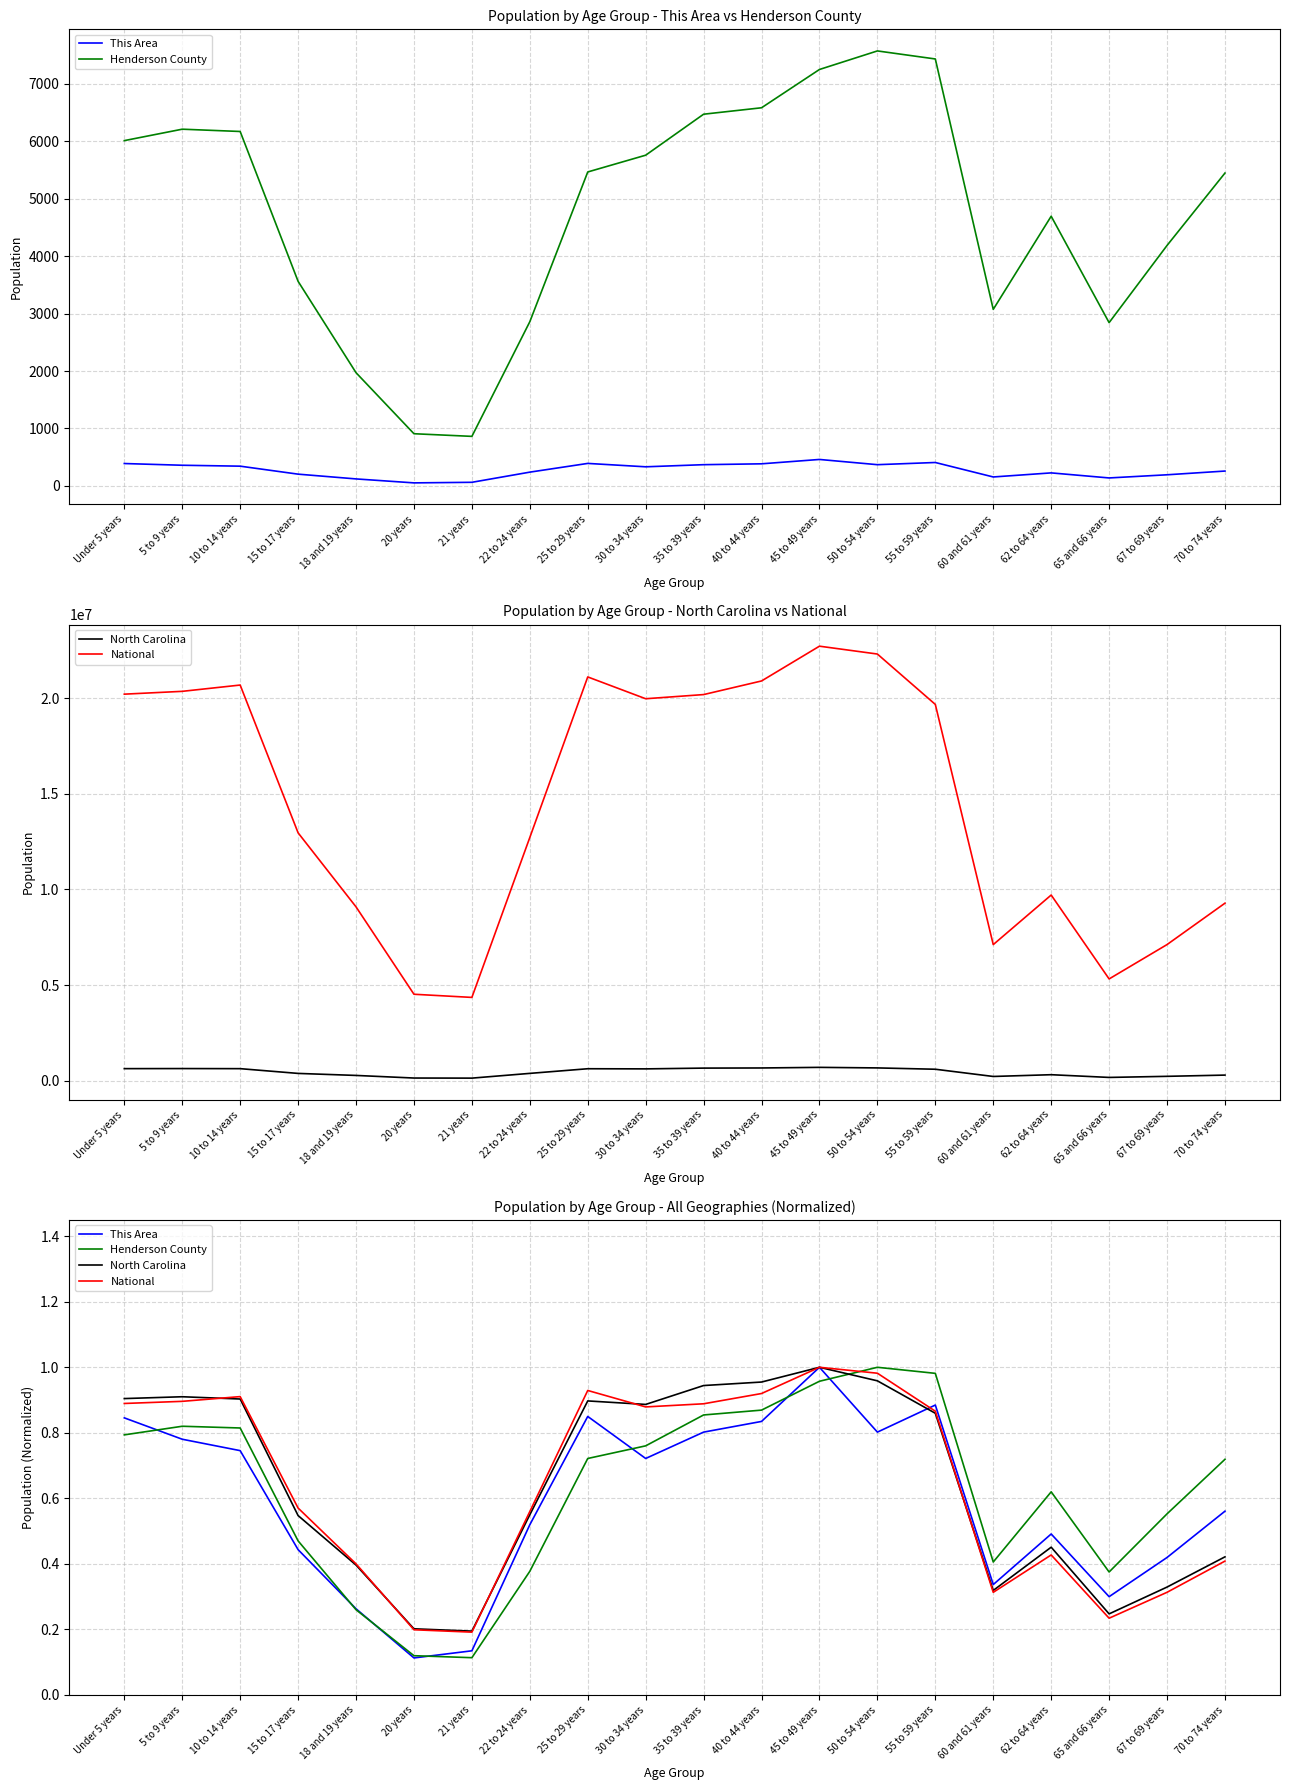

How many interior local peaks does the North Carolina series have?

4